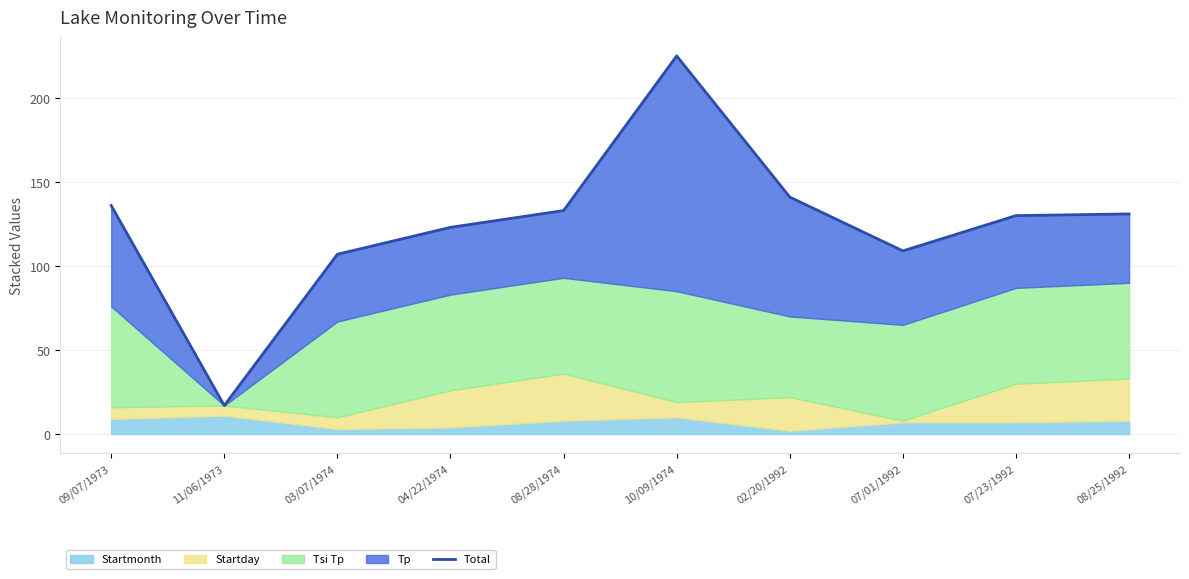

True or false: the data has more than 2 interior local peaks.

False